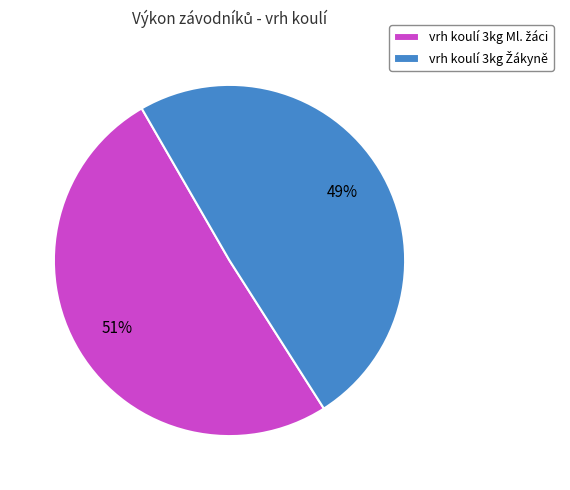

Is there a majority slice in this chart?

Yes